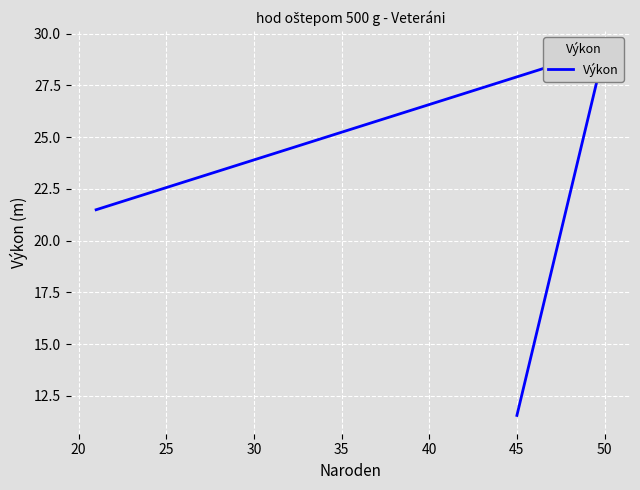

What is the minimum value shown in the chart?

11.6